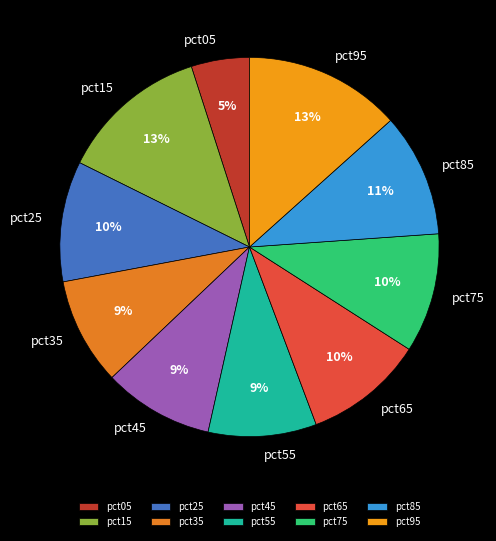

To the nearest percent, what is the difference between the largest and smallest slice percentages?

8%